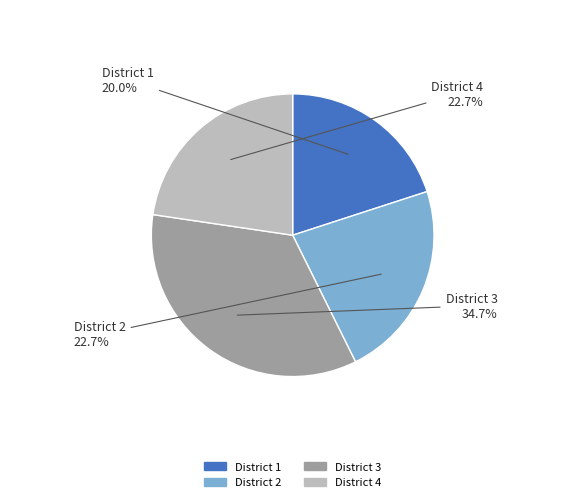

Does District 4 account for over 50% of the chart?

No